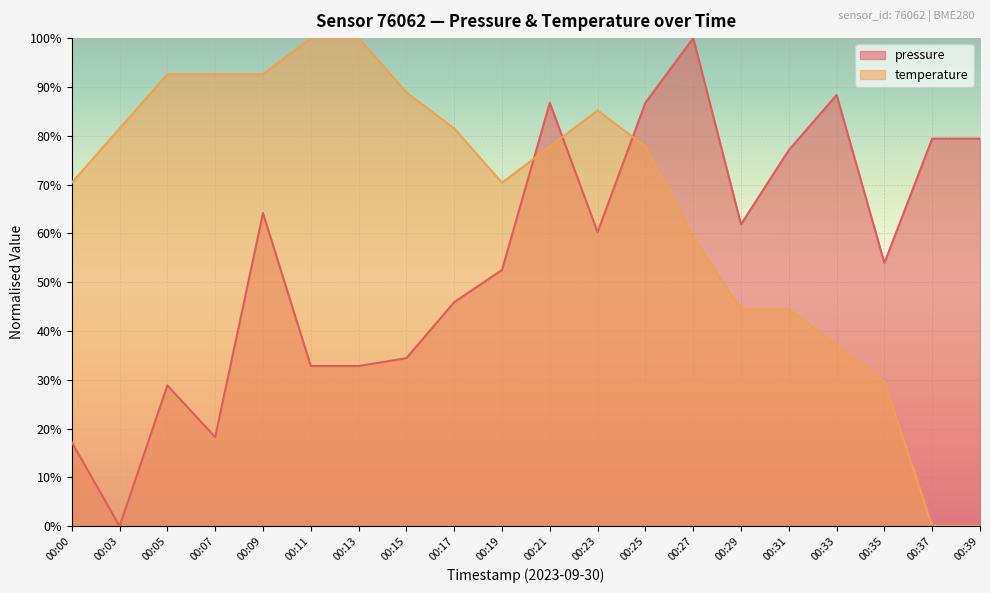

What value does the pressure series have at 00:19?

52.5